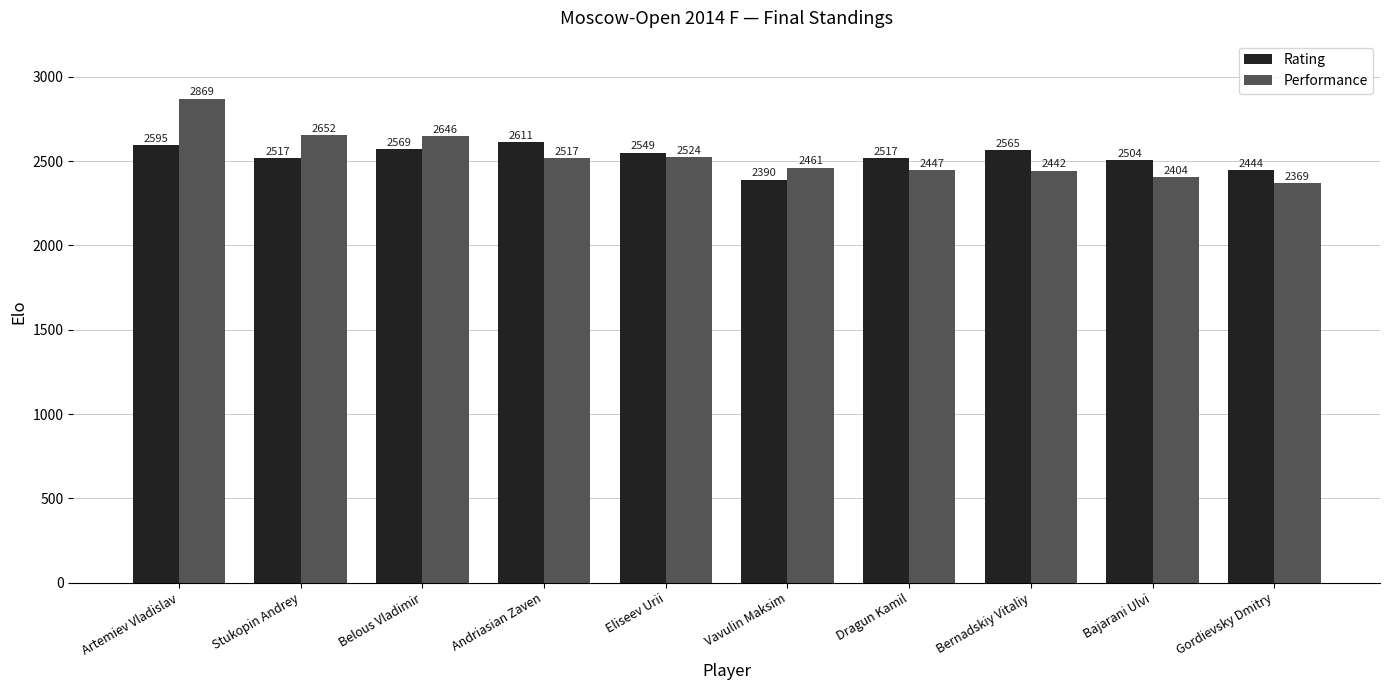

How many values in the Performance series are below 2517?

5